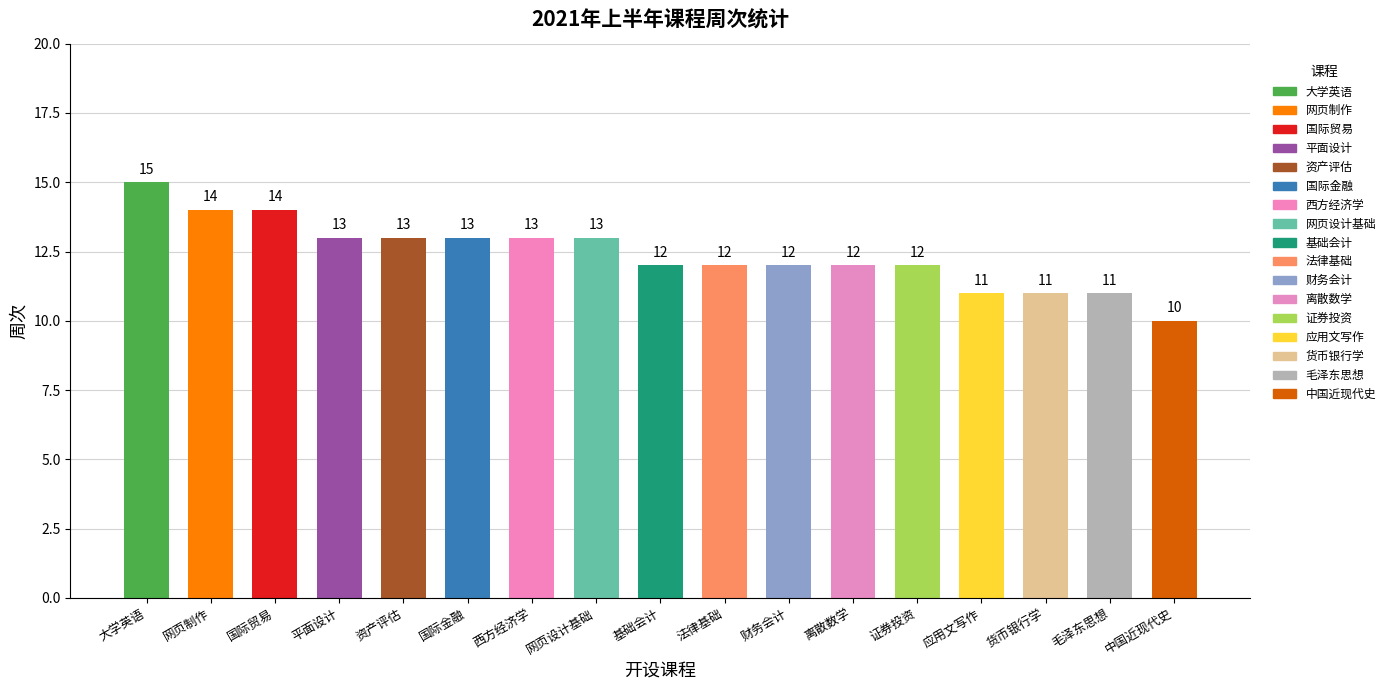

What is the maximum value shown in the chart?

15